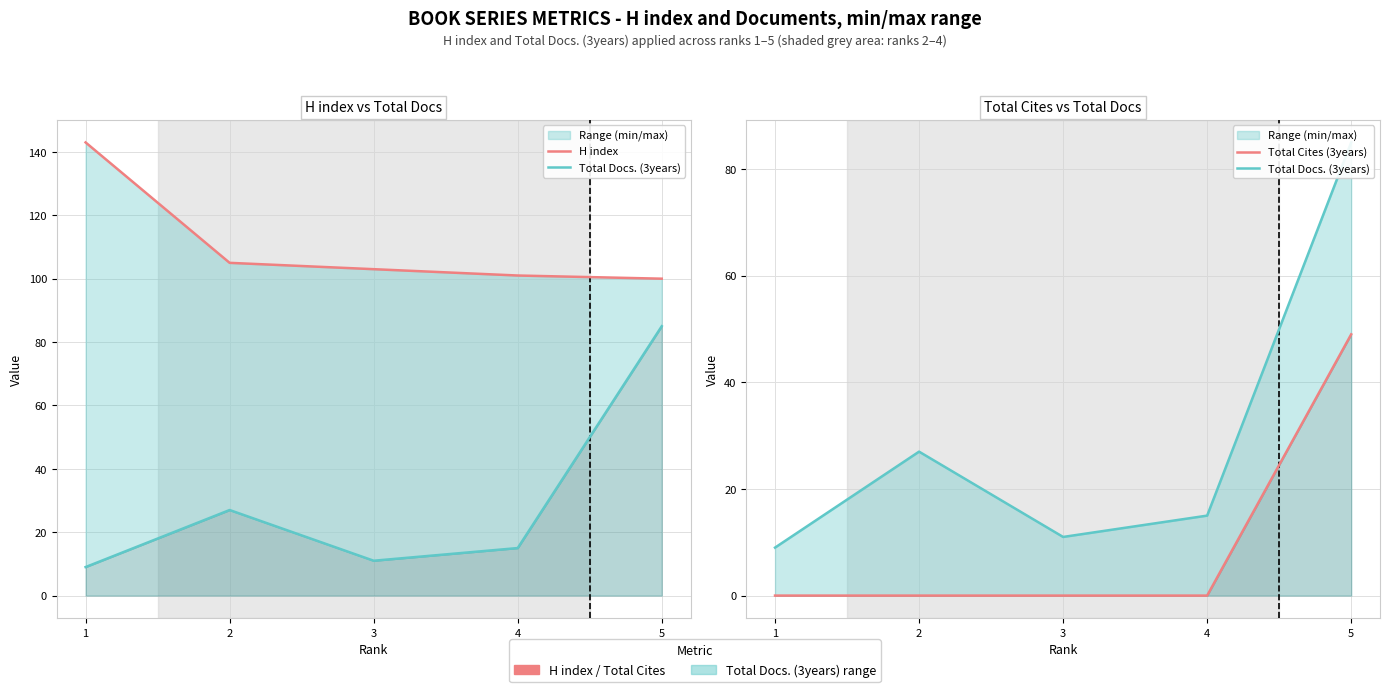

What is the minimum value for H index?

100